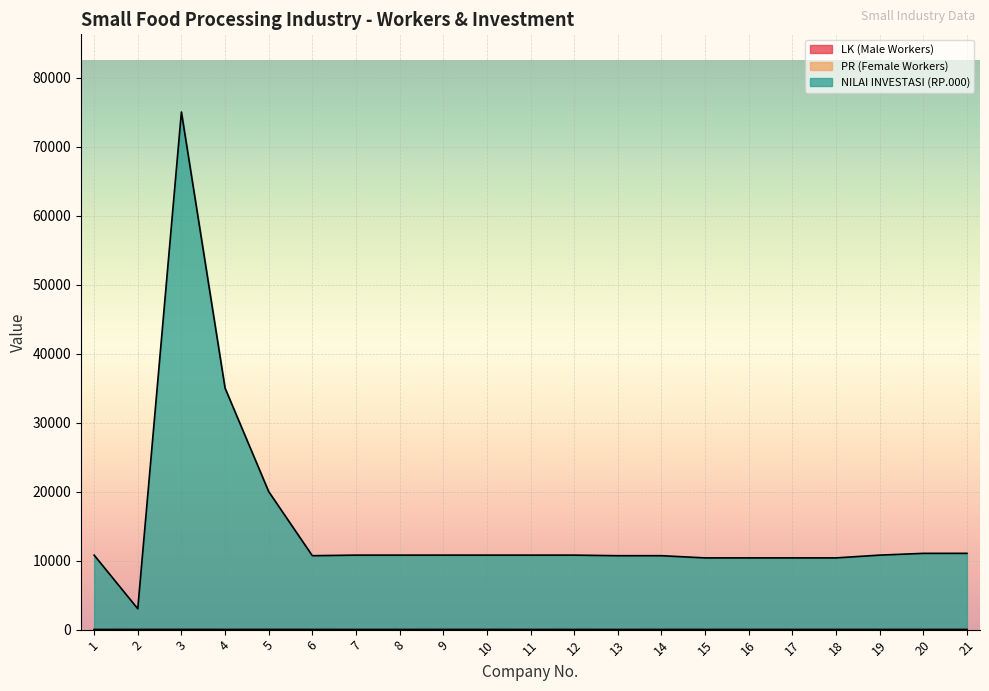

Reading left to right, extract all data points from this chart.

LK (Male Workers): 0	3	4	2	4	2	1	1	3	2	1	2	1	2	2	2	3	3	2	2	3
NILAI INVESTASI (RP.000): 10795	3023	75004	35002	20004	10712	10795	10795	10797	10796	10795	10796	10711	10712	10393	10393	10394	10394	10796	11052	11053